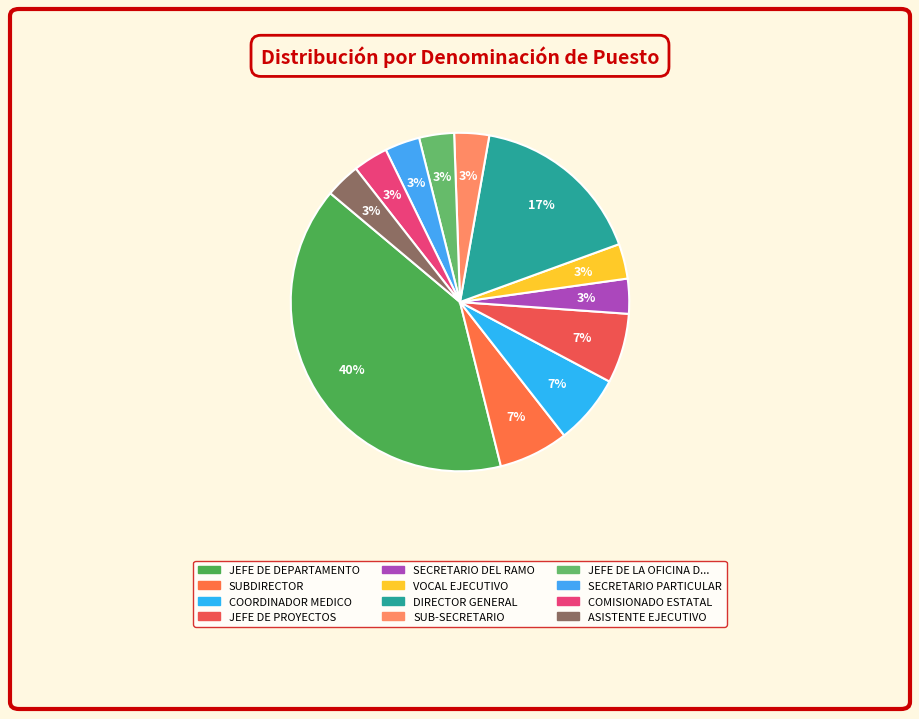

How many segments does this pie chart have?

12